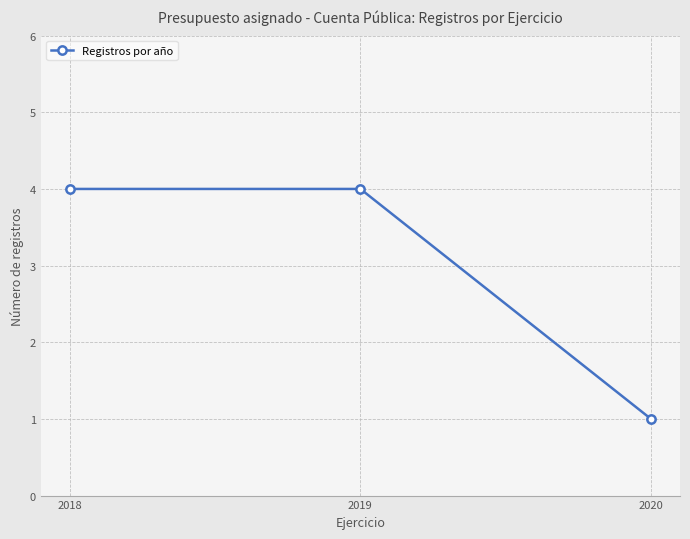

Which category has the lowest value across all series?

2020